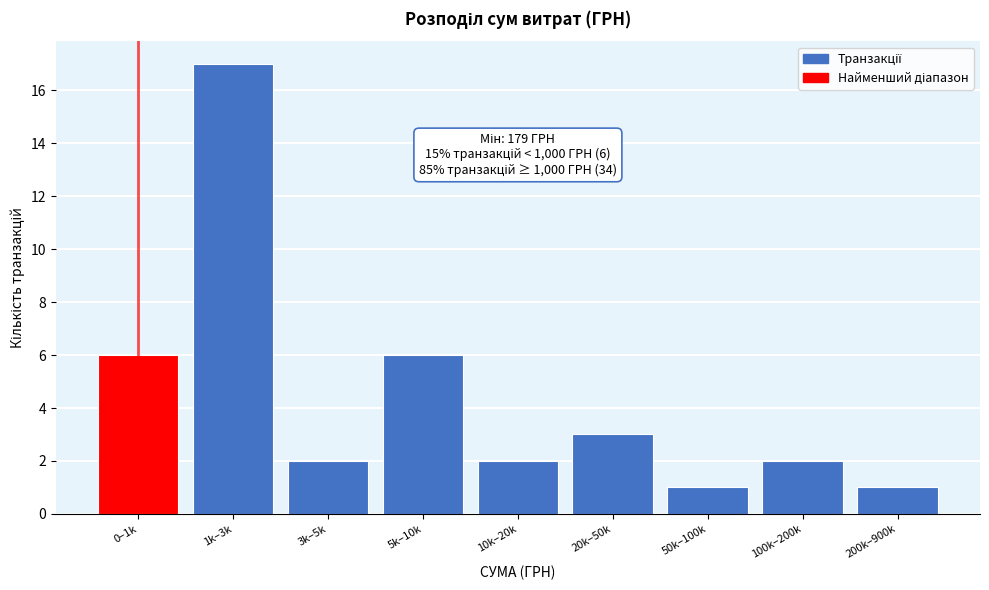

Reading left to right, what are all the values shown in this chart?

0–1k=6	1k–3k=17	3k–5k=2	5k–10k=6	10k–20k=2	20k–50k=3	50k–100k=1	100k–200k=2	200k–900k=1